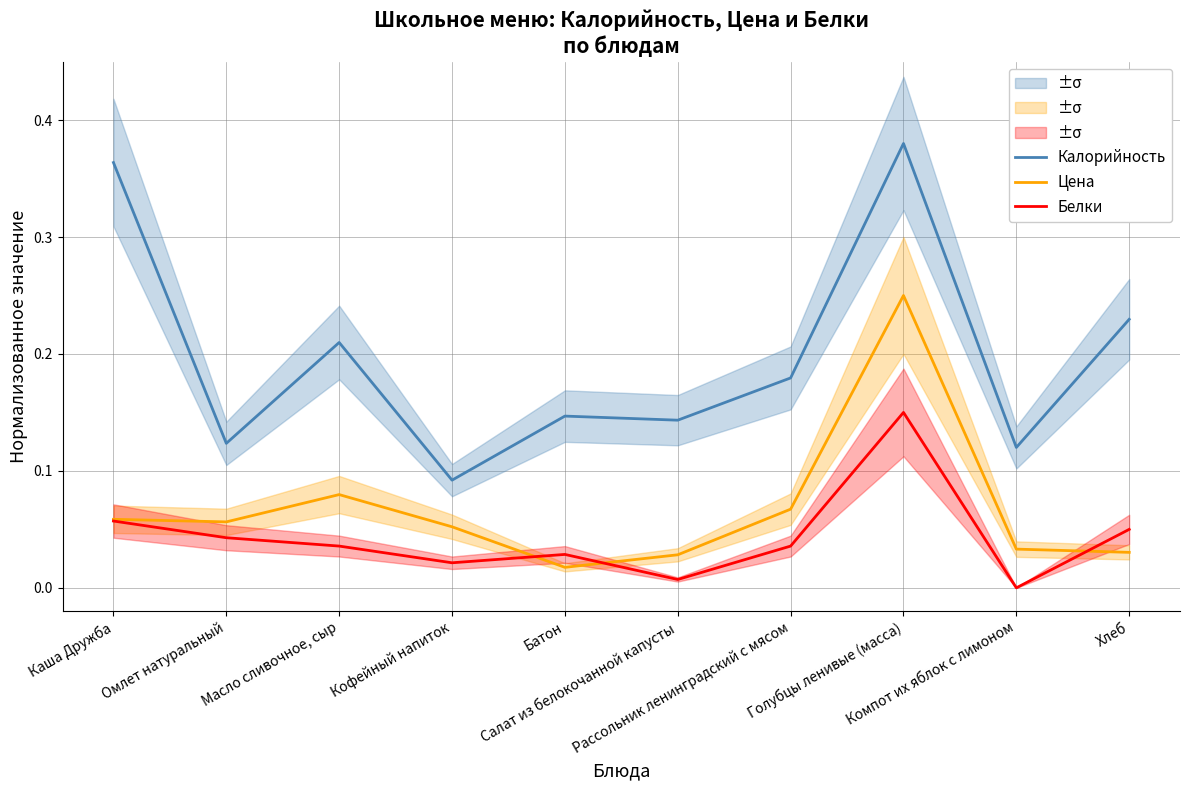

Is the value of Цена at Голубцы ленивые (масса) greater than the value of Калорийность at Рассольник ленинградский с мясом?

Yes